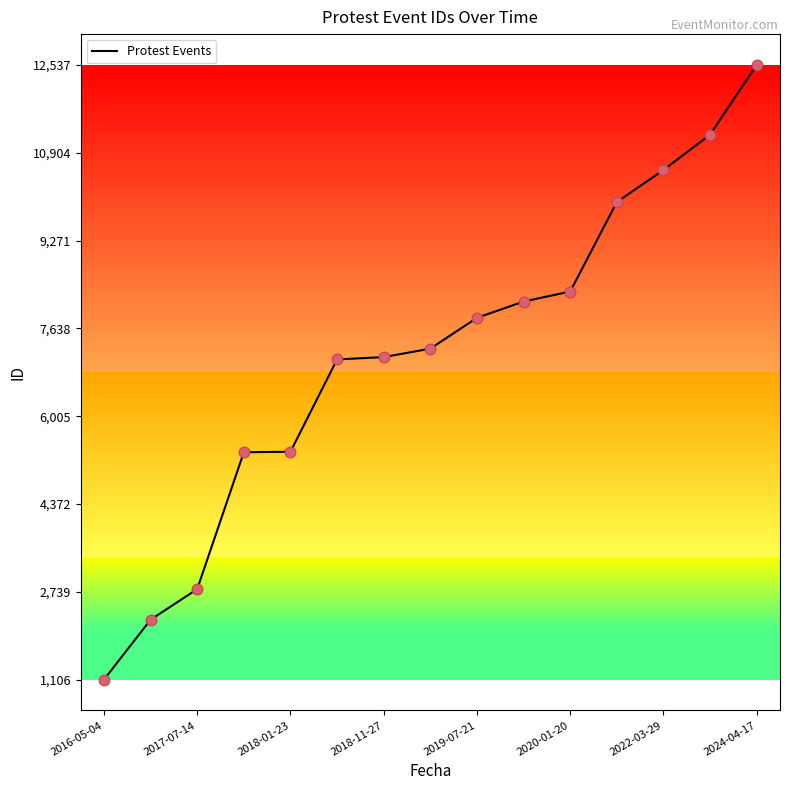

What is the minimum value shown in the chart?

1106